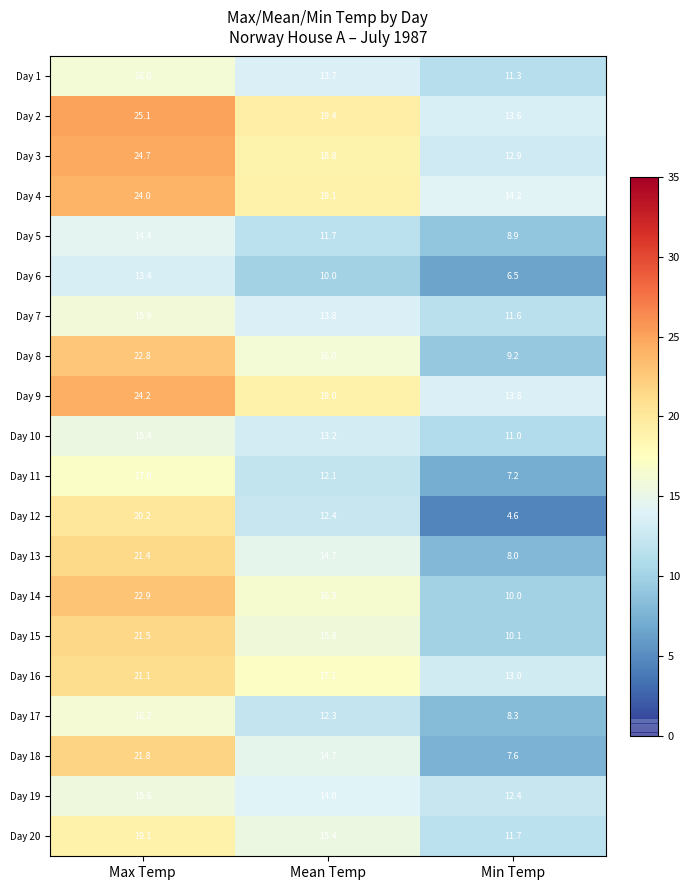

Is it true that Day 18 equals 5.4 at Mean Temp?

False